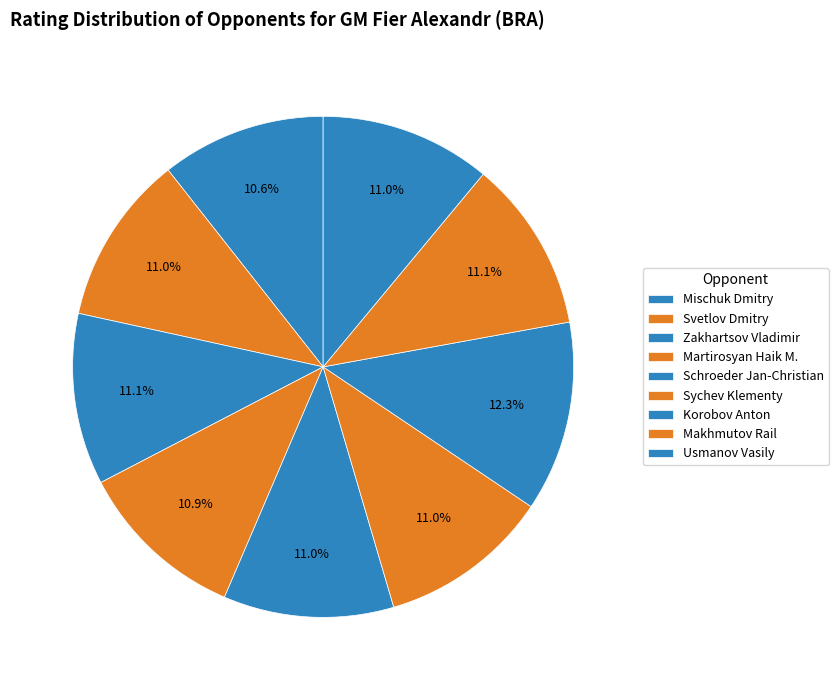

Between Svetlov Dmitry and Sychev Klementy, which is larger?

Sychev Klementy